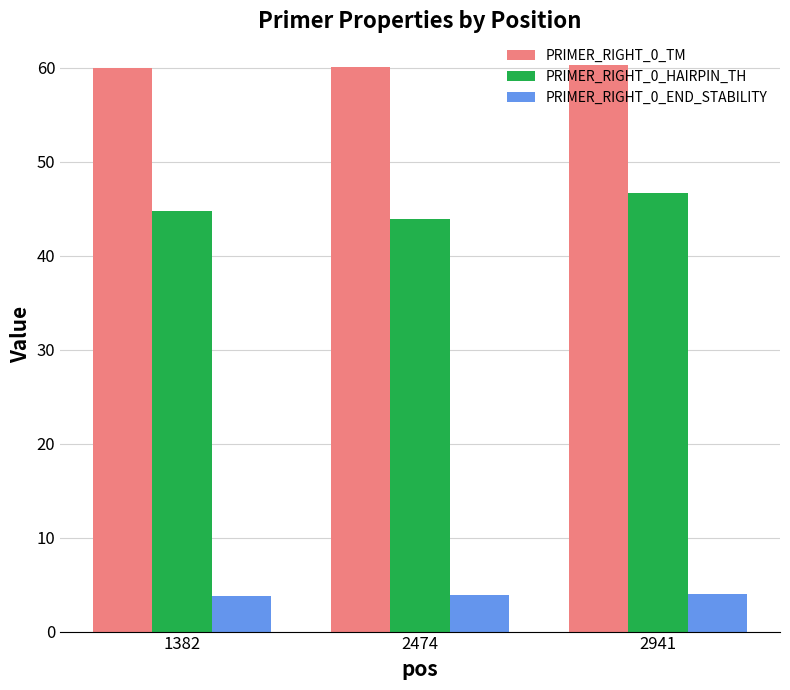

What is the value of the PRIMER_RIGHT_0_TM bar at the 2nd from the left?

60.0